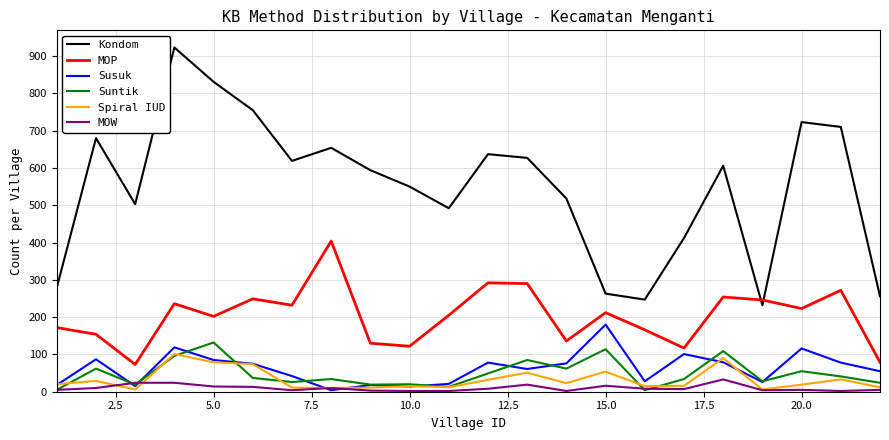

What is the smallest value displayed?

2